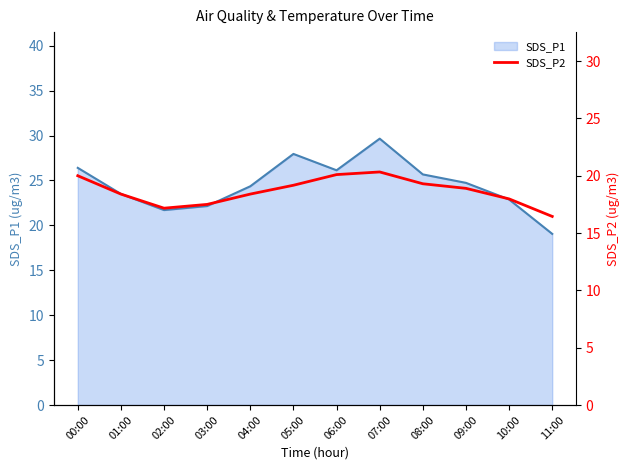

True or false: the data has more than 2 interior local peaks.

False